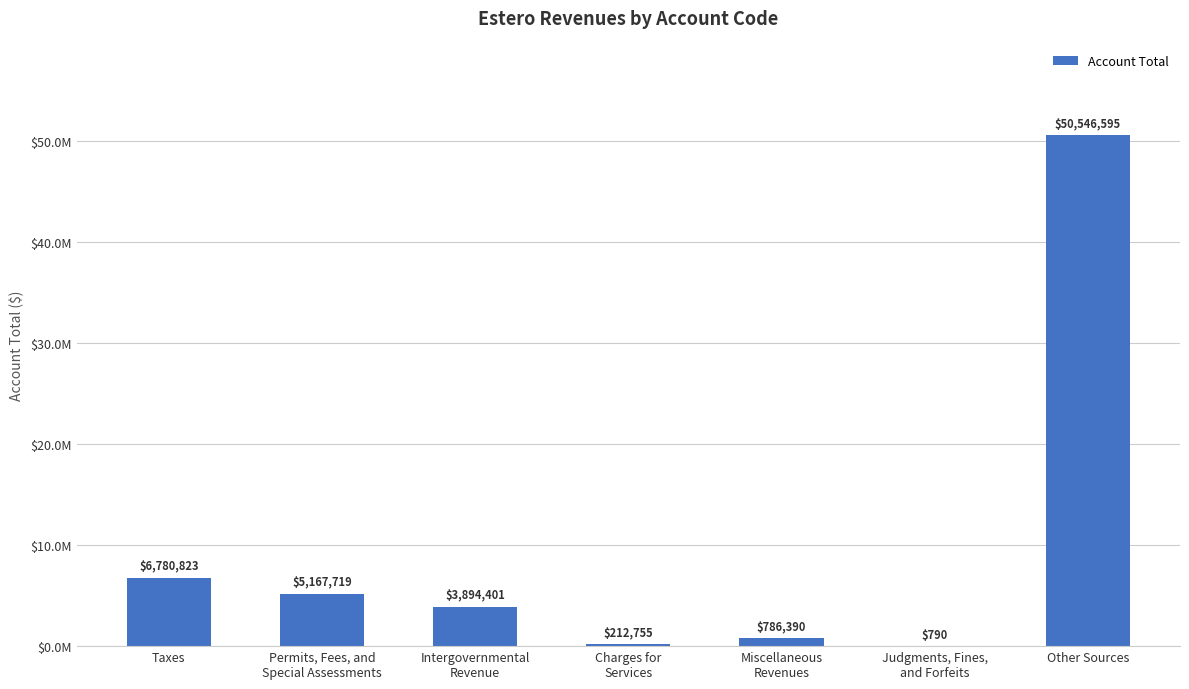

List the labels in order of value, largest first.

Other Sources, Taxes, Permits, Fees, and
Special Assessments, Intergovernmental
Revenue, Miscellaneous
Revenues, Charges for
Services, Judgments, Fines,
and Forfeits